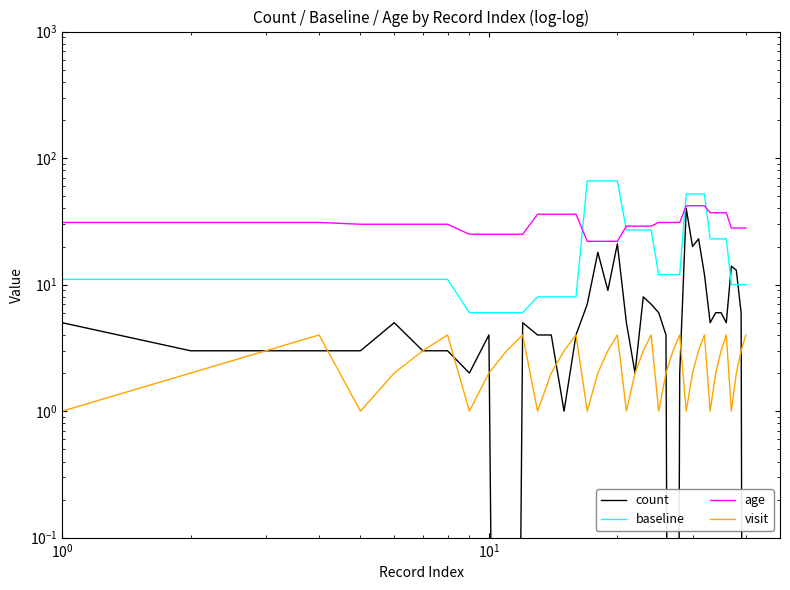

True or false: count has more than 1 points higher than both neighbors.

True